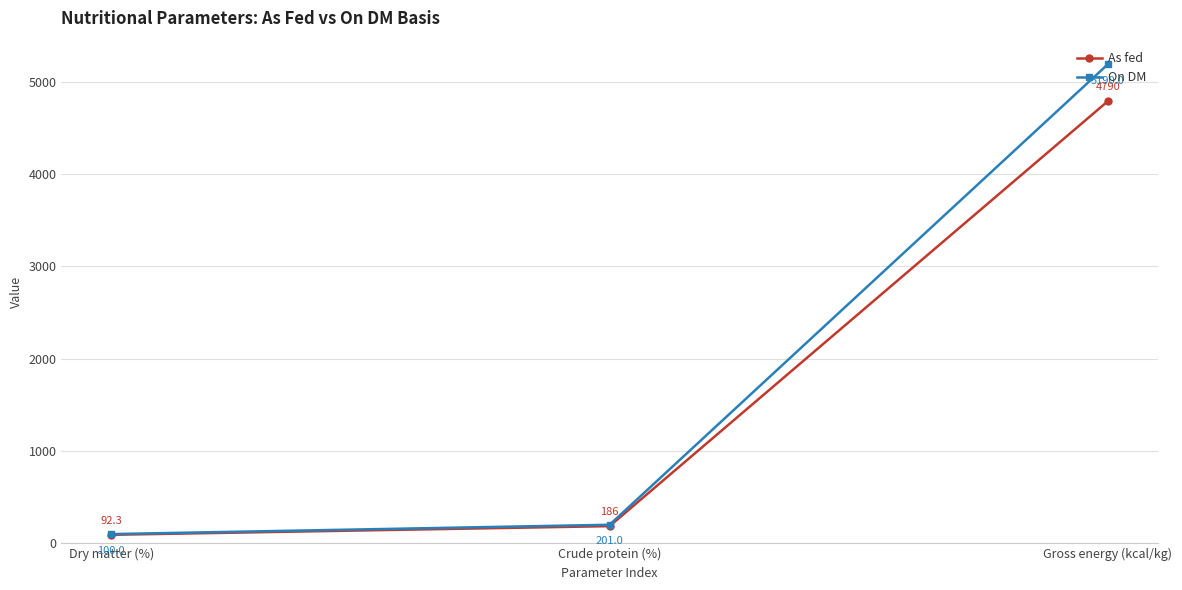

Which series has the largest total across all categories?

On DM